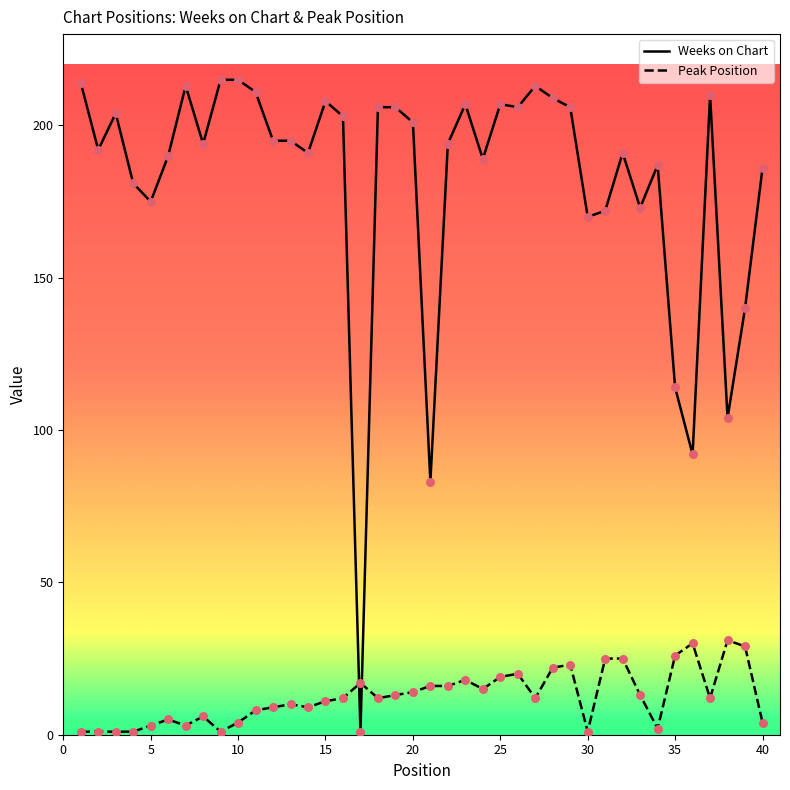

List the series in order of their overall mean, lowest first.

Peak Position, Weeks on Chart